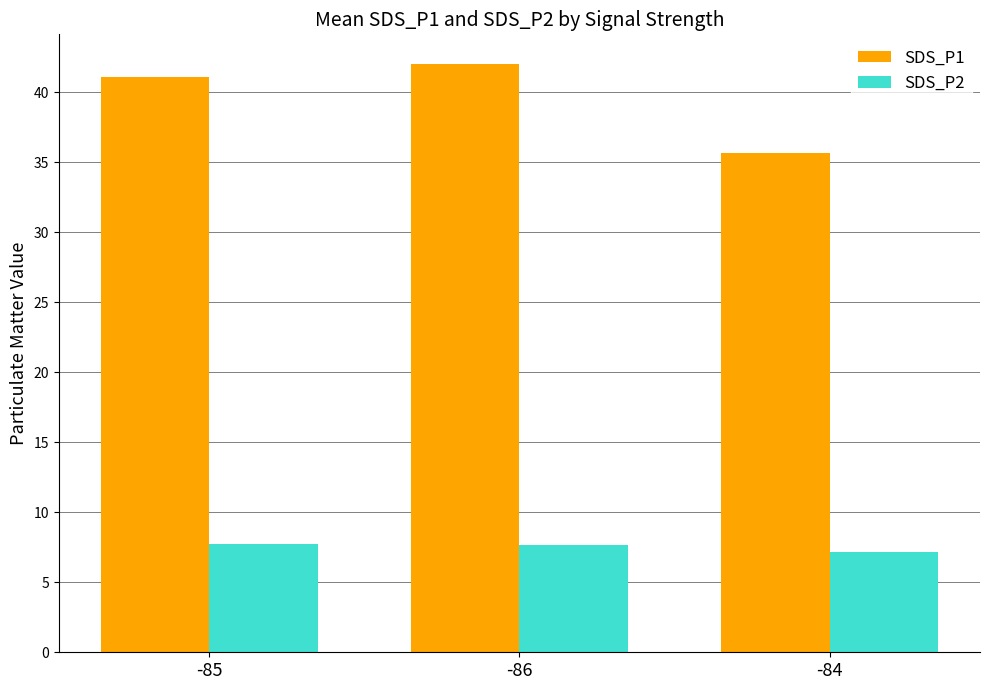

How many data points does each series have?

3